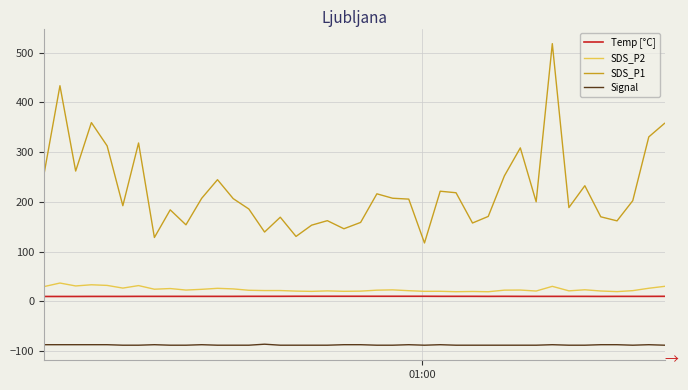

What is the lowest value of the SDS_P1 series?

117.4